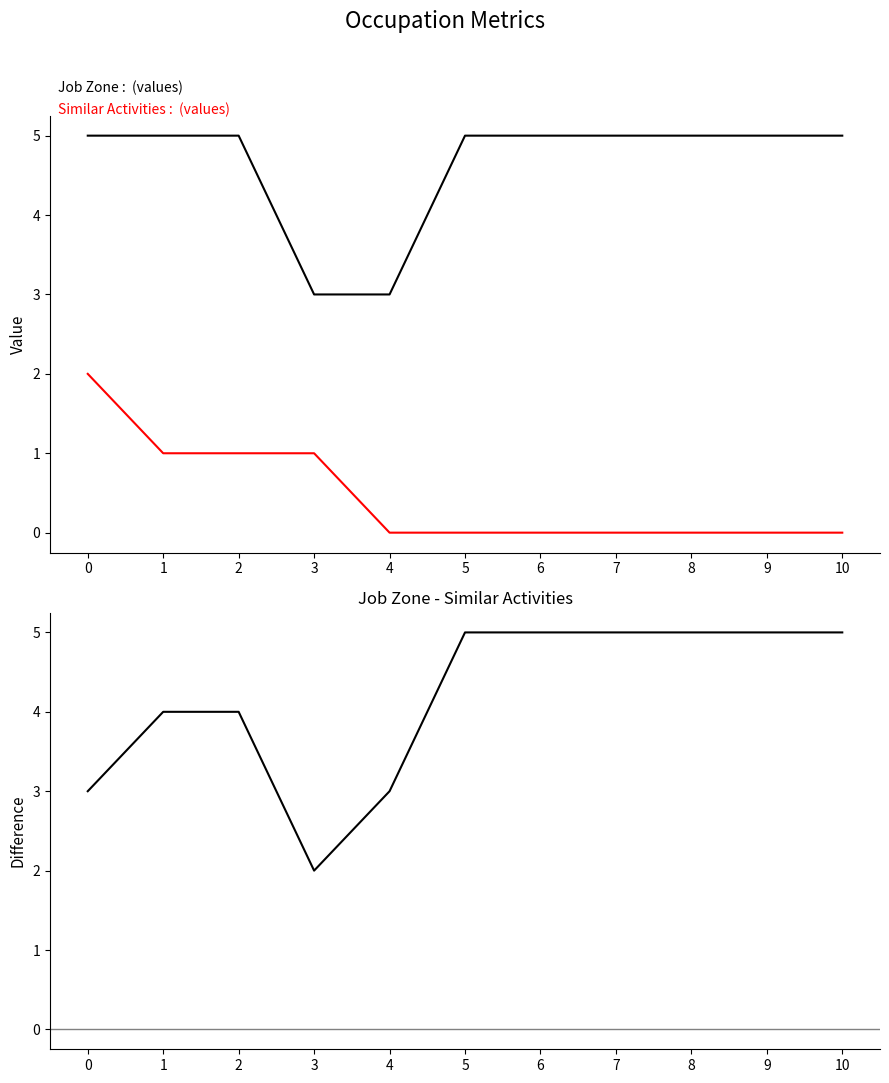

The value of Similar Activities at 5 is 0. True or false?

True